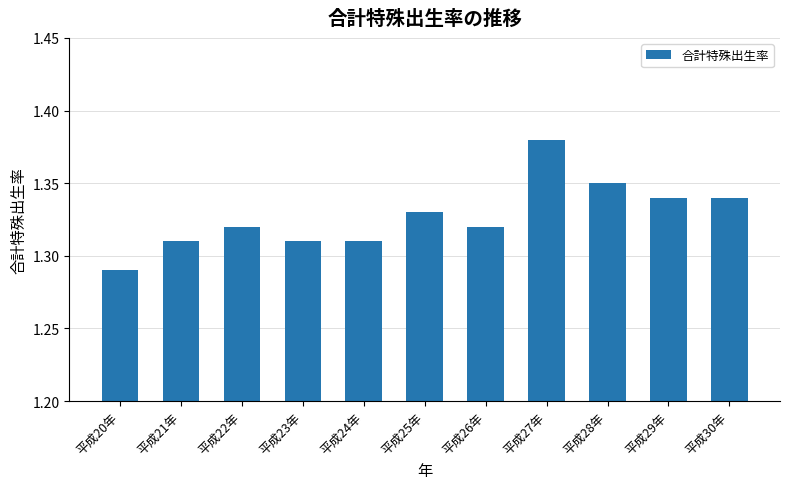

Which label corresponds to the smallest value in the chart?

平成20年